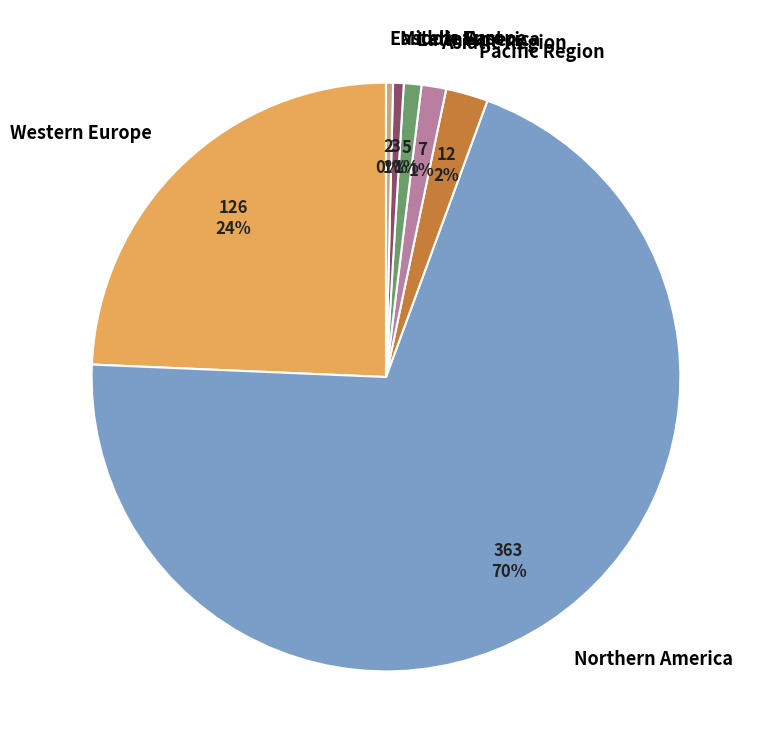

To the nearest percent, what is the average slice percentage?

14%